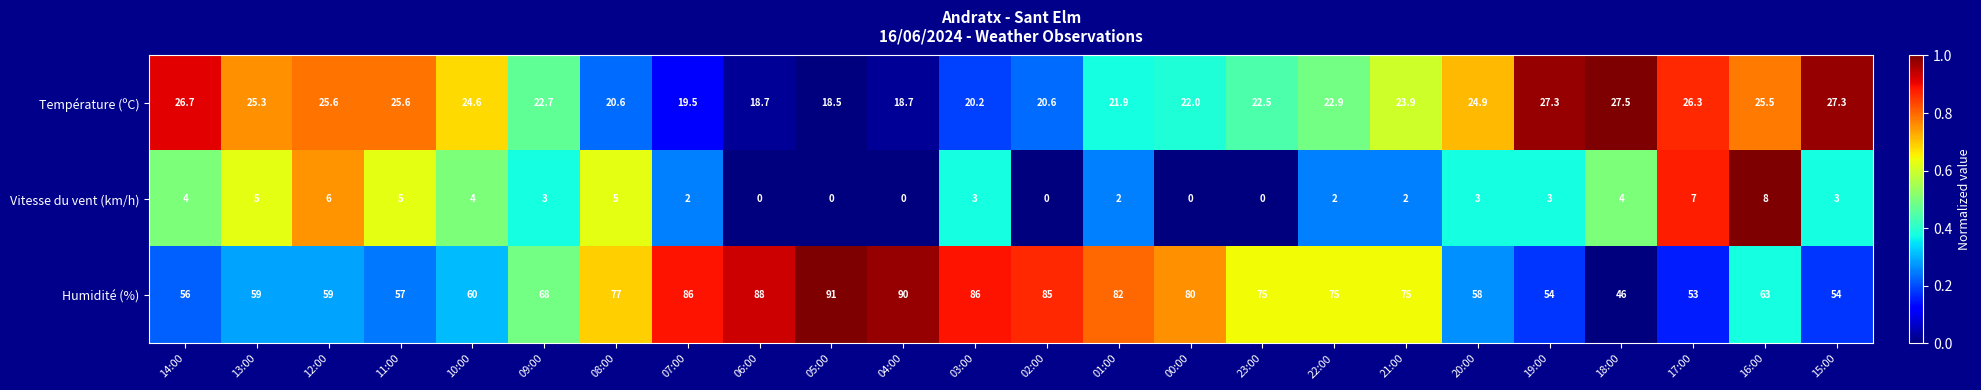

Between 02:00 and 01:00, which series saw the biggest shift?

Humidité (%)